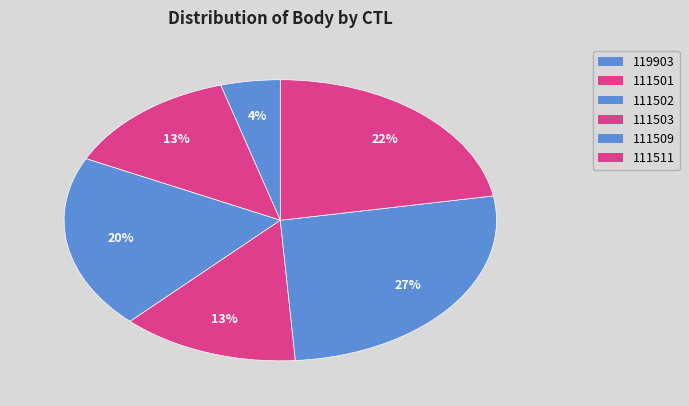

Which slice is the smallest?

119903